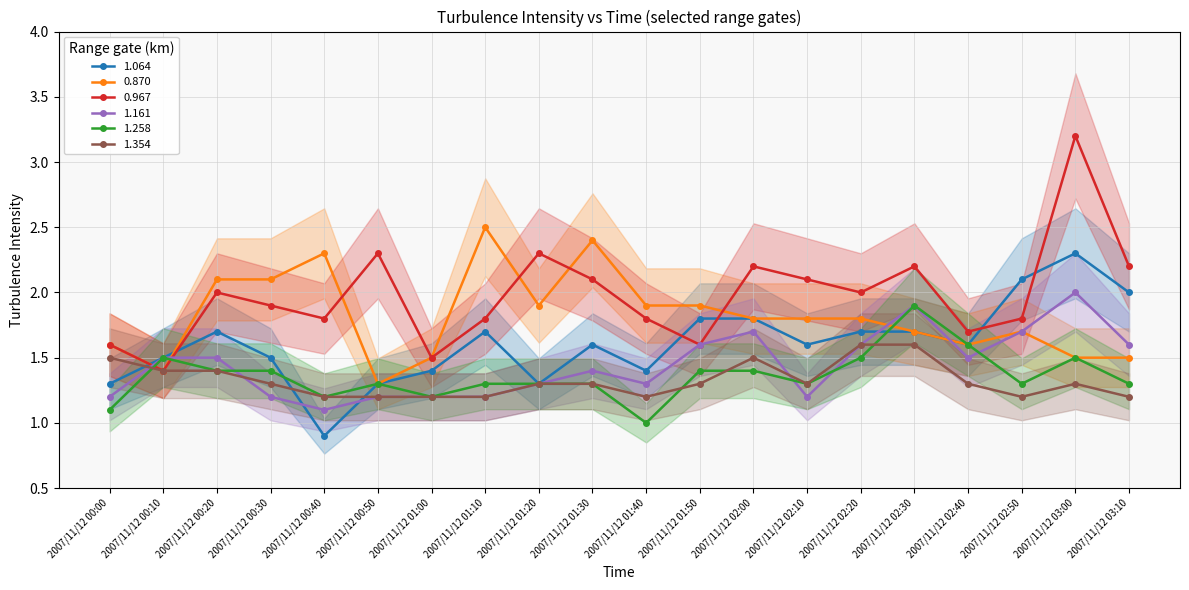

What is the average value of the 1.161 series?

1.4